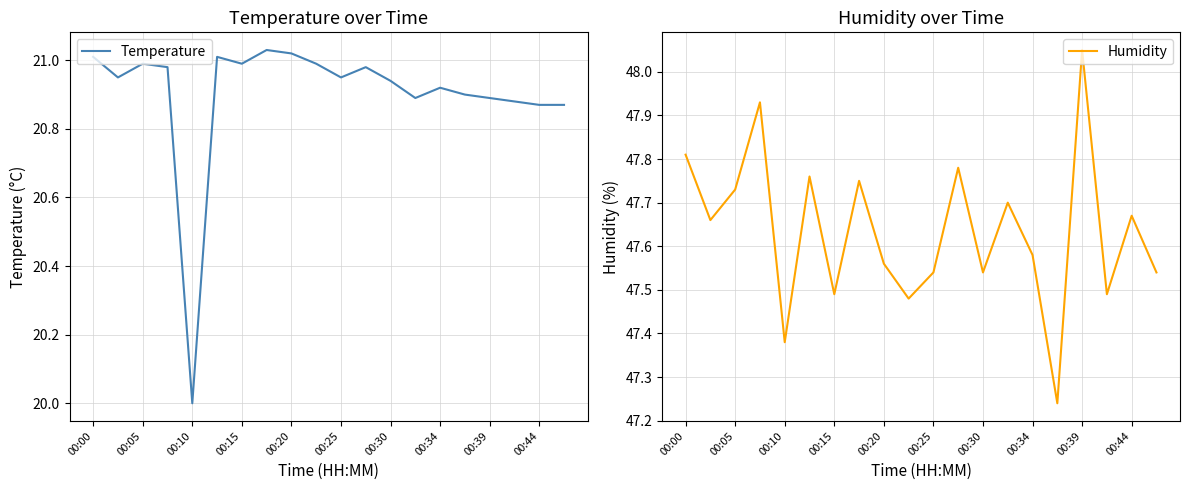

What is the minimum value for Temperature?

20.0